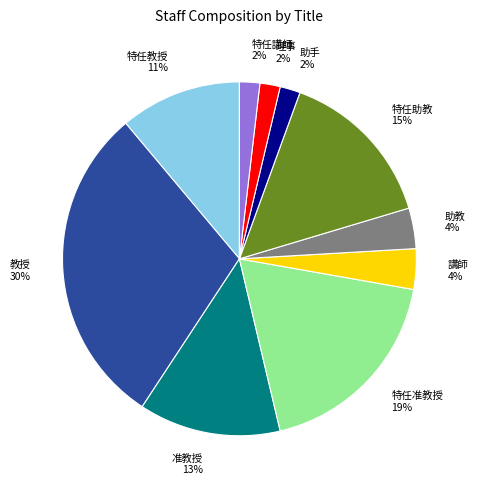

Does 理事 account for over 50% of the chart?

No